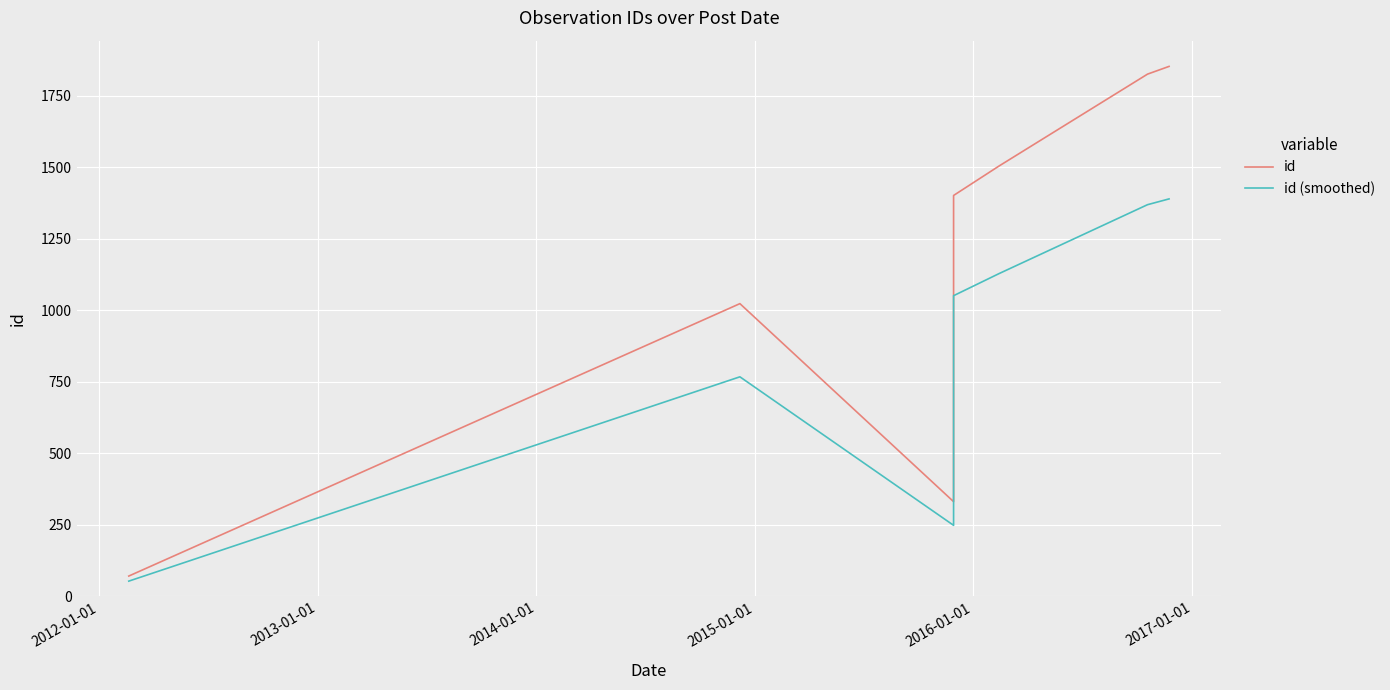

Is the value of id at 2014-01-01 greater than the value of id (smoothed) at 2013-01-01?

Yes